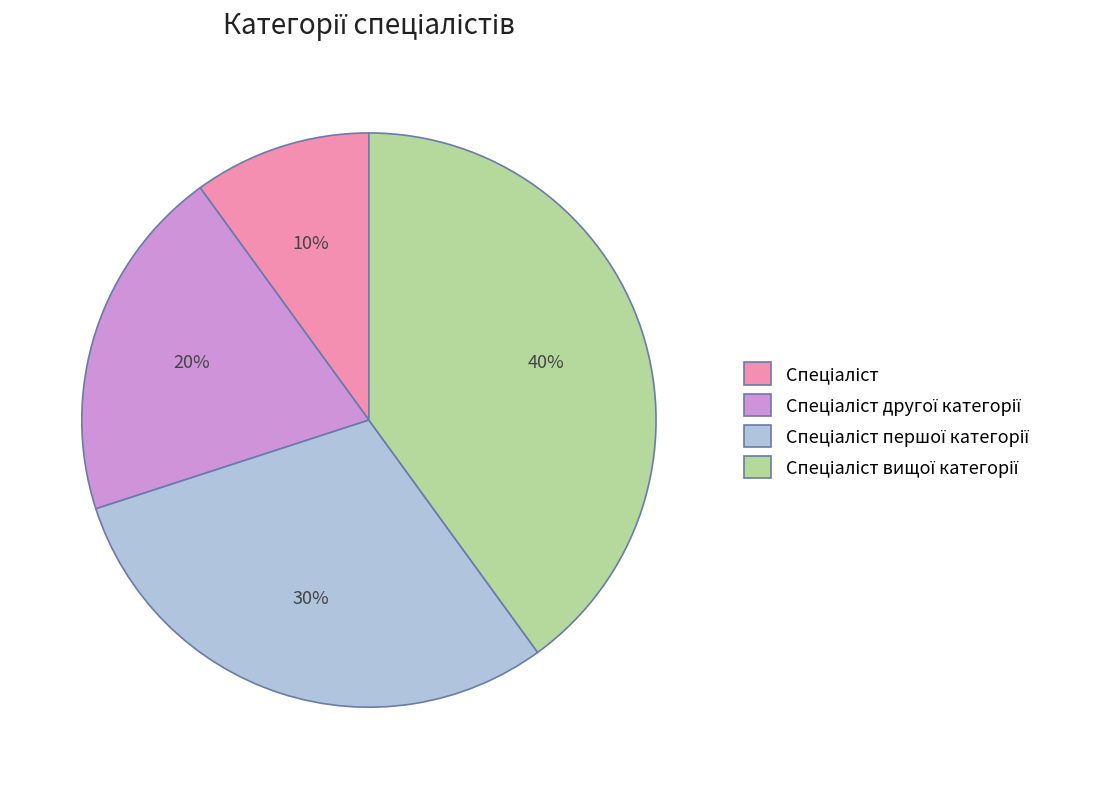

To the nearest percent, what is the average slice percentage?

25%